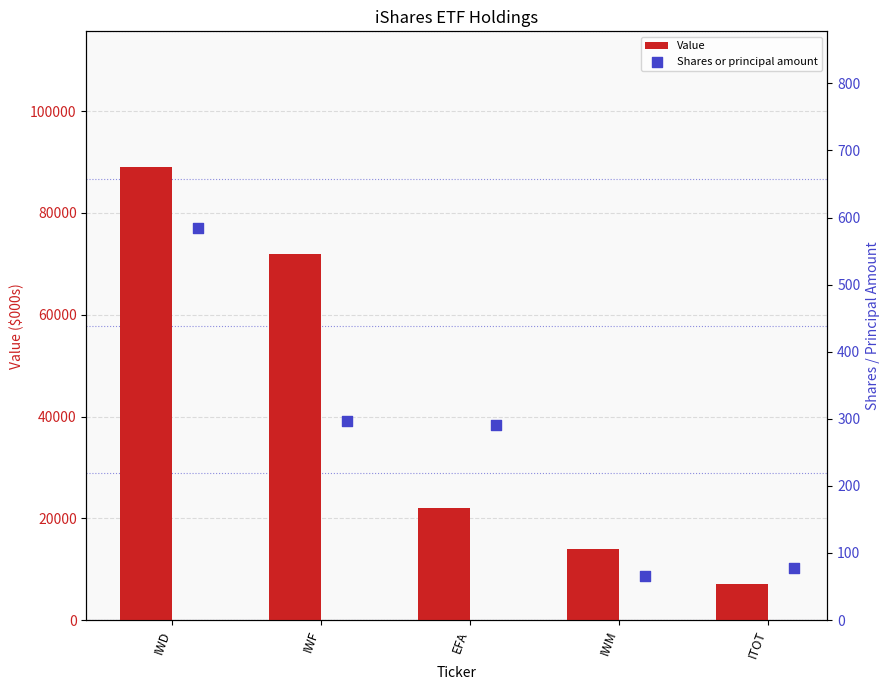

Which series has the largest Y range (max minus min)?

Value